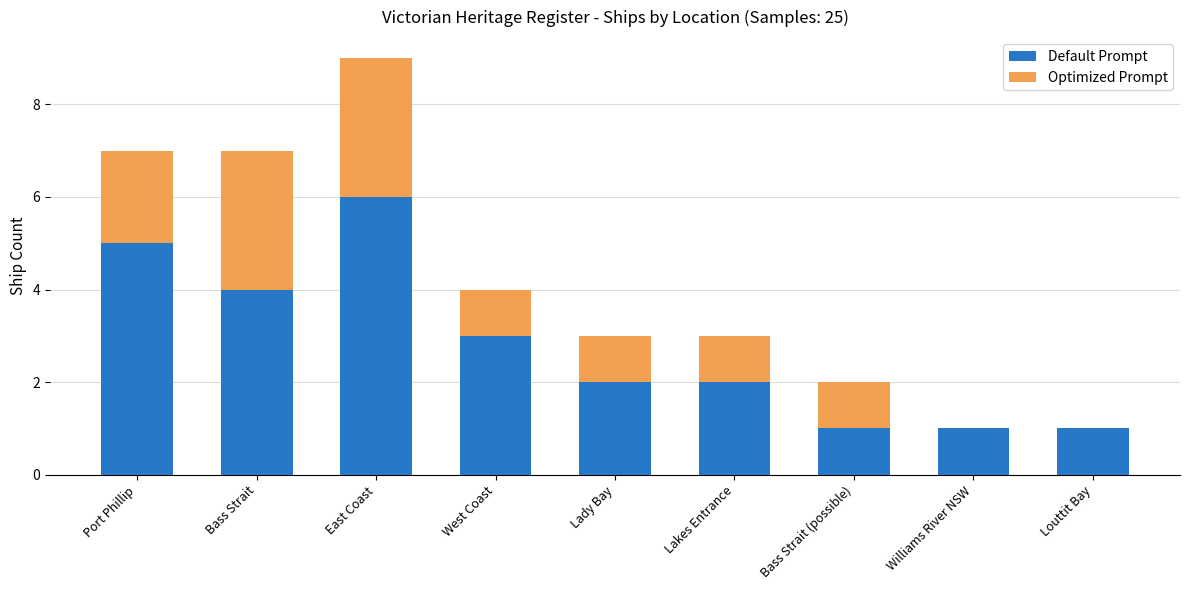

At which label does Default Prompt reach its peak?

East Coast